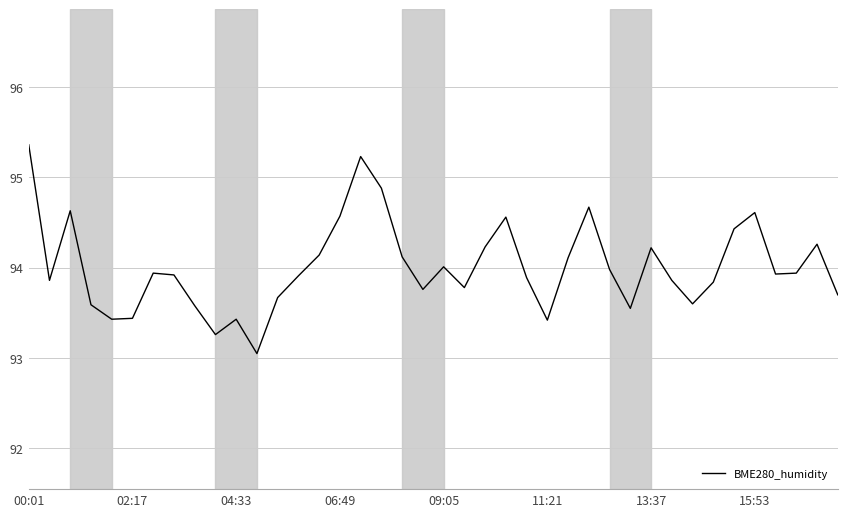

What is the average value?

94.0